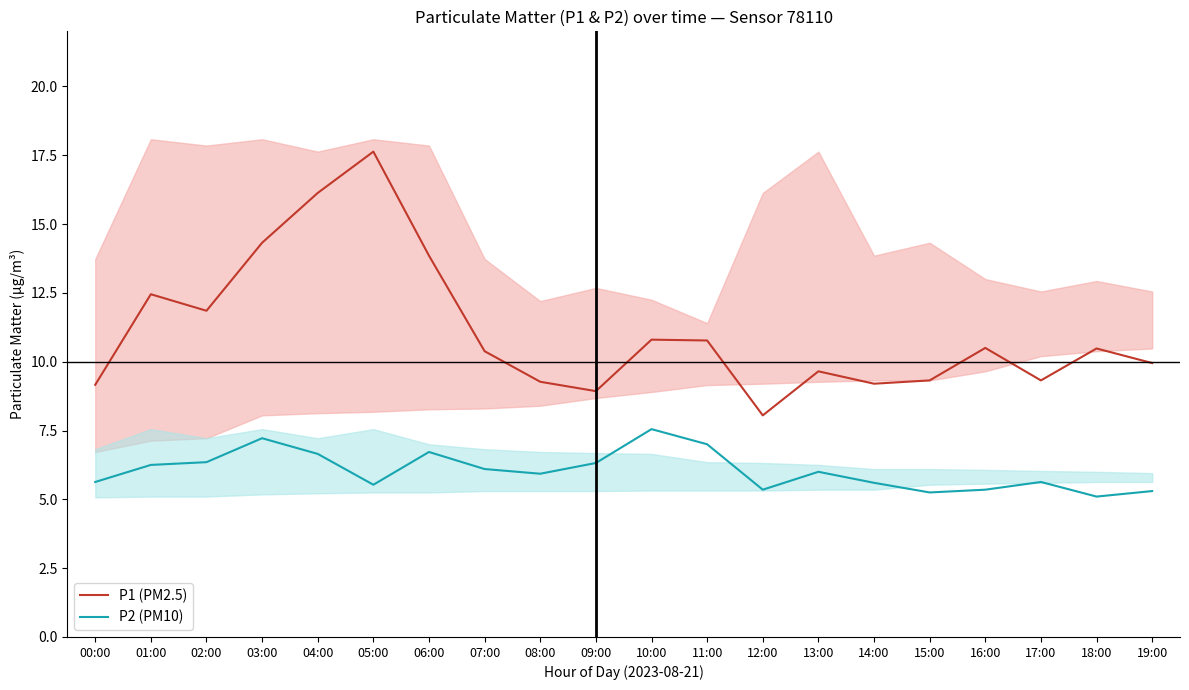

Count the number of data series in this chart.

2